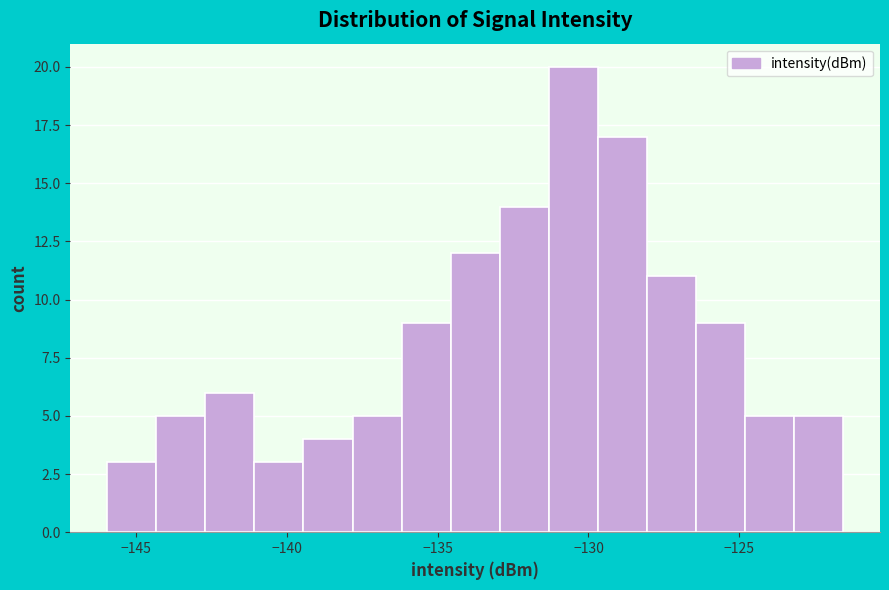

Read against the x-axis, roughly where is the centre of the tallest bar?

-130.5